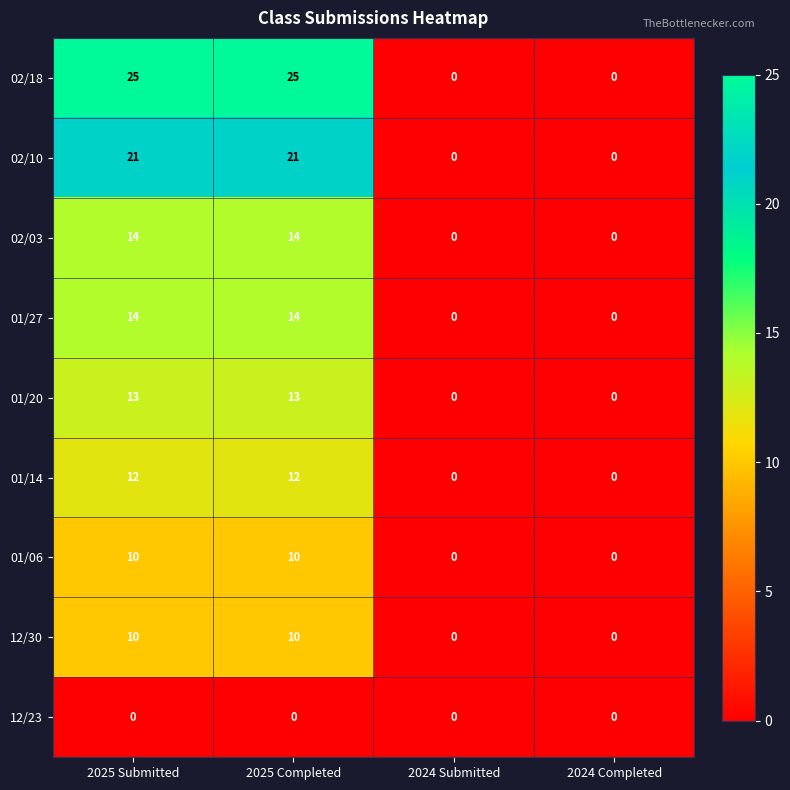

Read the 02/10 value at 2025 Submitted, to the nearest 10.

20